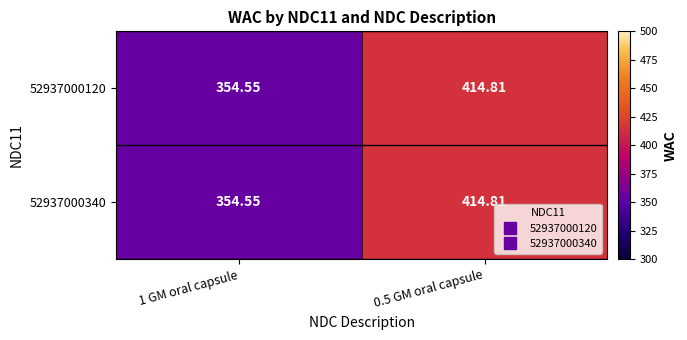

Is the value of 52937000340 at 1 GM oral capsule greater than the value of 52937000120 at 0.5 GM oral capsule?

No